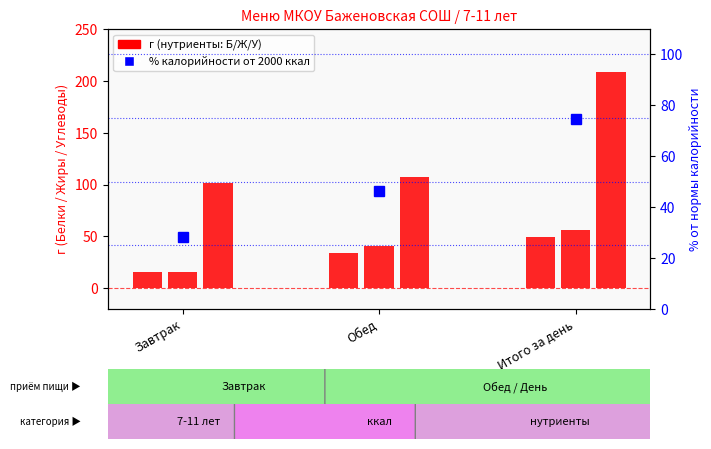

Reading right to left, extract all data points from this chart.

74.8	46.5	28.4